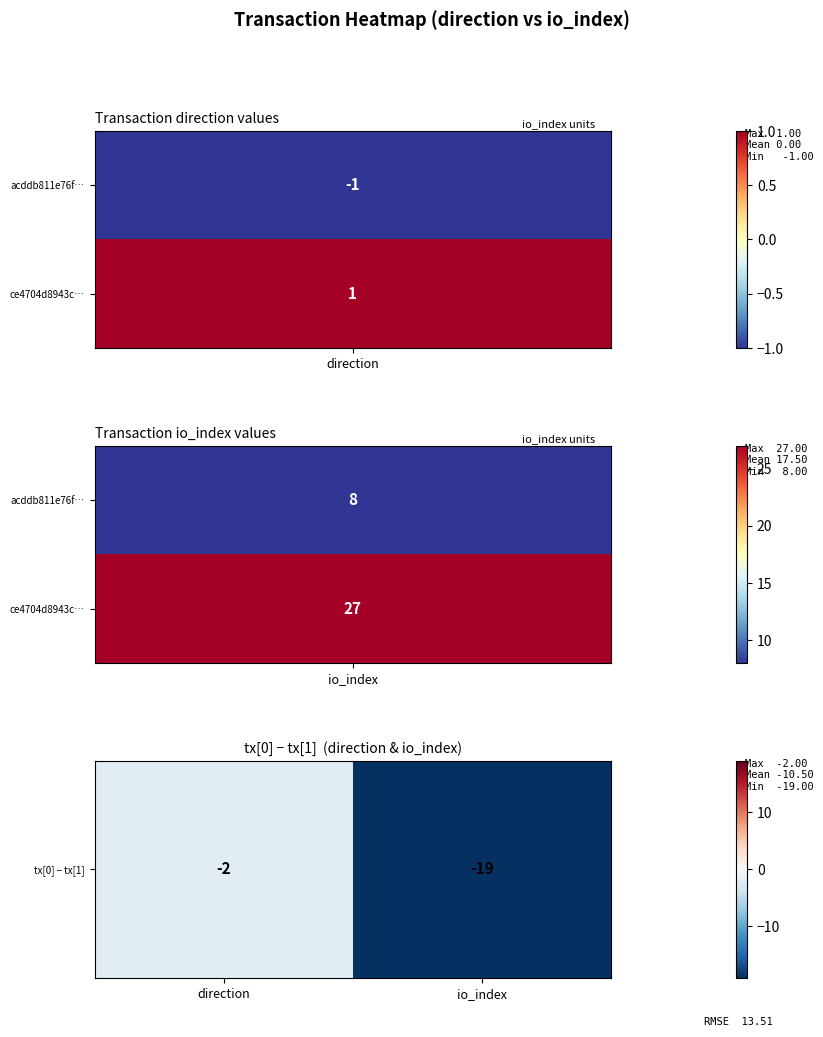

The value at direction is -2. True or false?

True